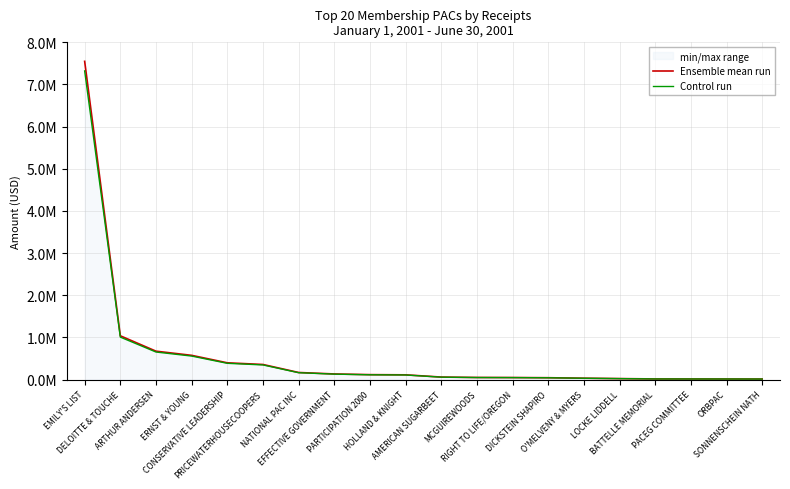

Reading left to right, transcribe all the data shown in this chart.

Ensemble mean run: 7549347.6	1040139.9	675432.0	576630.0	399514.0	359739.0	169931.0	134950.0	118803.0	114291.0	61207.5	51769.0	49973.0	45778.8	34286.0	25000.0	16930.0	16316.0	15938.0	15090.0
Control run: 7322867.2	1008935.8	655169.0	559331.1	387528.6	348946.8	164833.1	130901.5	115238.9	110862.3	59371.3	50215.9	48473.8	44405.4	33257.4	24250.0	16422.1	15826.5	15459.9	14637.3